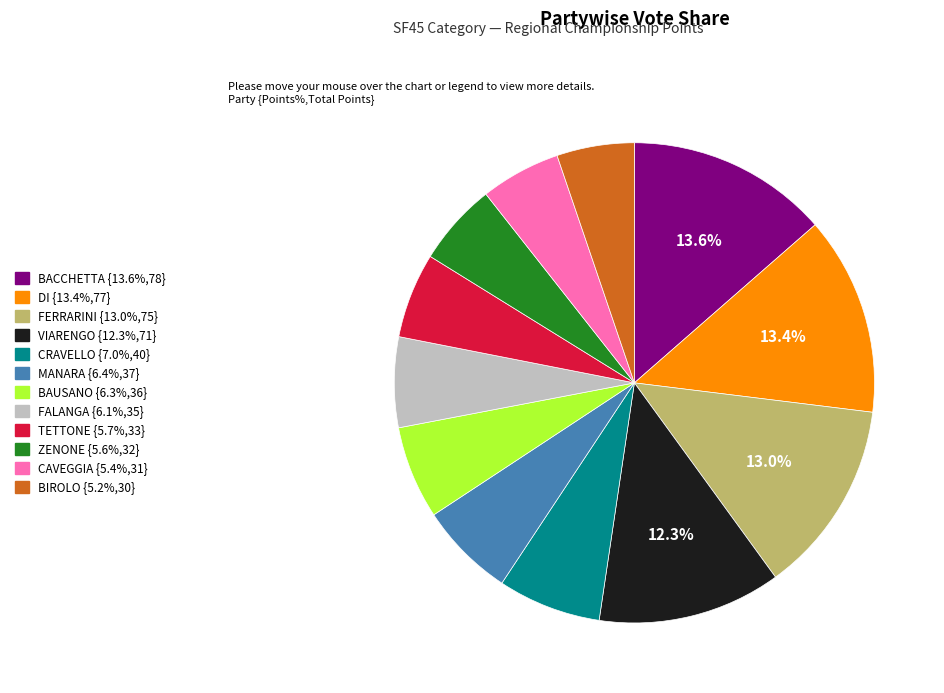

Is there a majority slice in this chart?

No